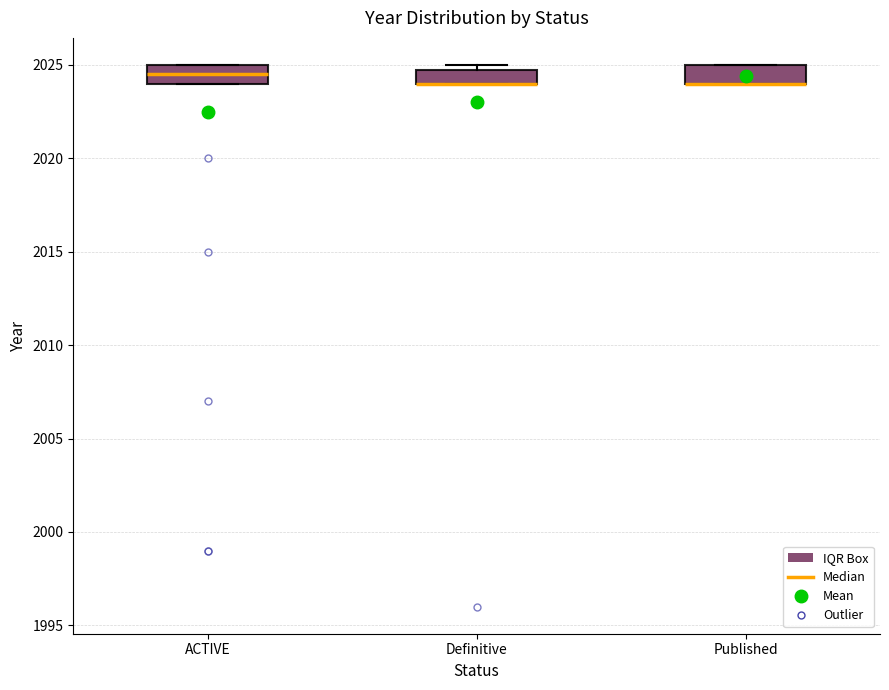

Where does the median line of the box for ACTIVE sit on the y-axis? The values are not printed on the chart, so give them approximately, as read against the axis.

2024.5